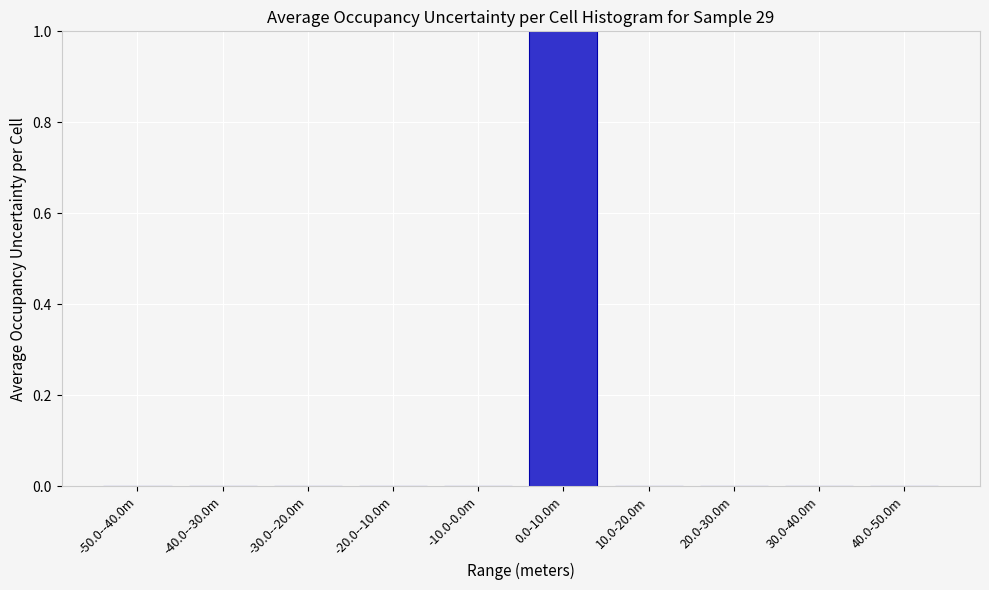

Reading left to right, transcribe all the data shown in this chart.

-50.0--40.0m=0	-40.0--30.0m=0	-30.0--20.0m=0	-20.0--10.0m=0	-10.0-0.0m=0	0.0-10.0m=1	10.0-20.0m=0	20.0-30.0m=0	30.0-40.0m=0	40.0-50.0m=0